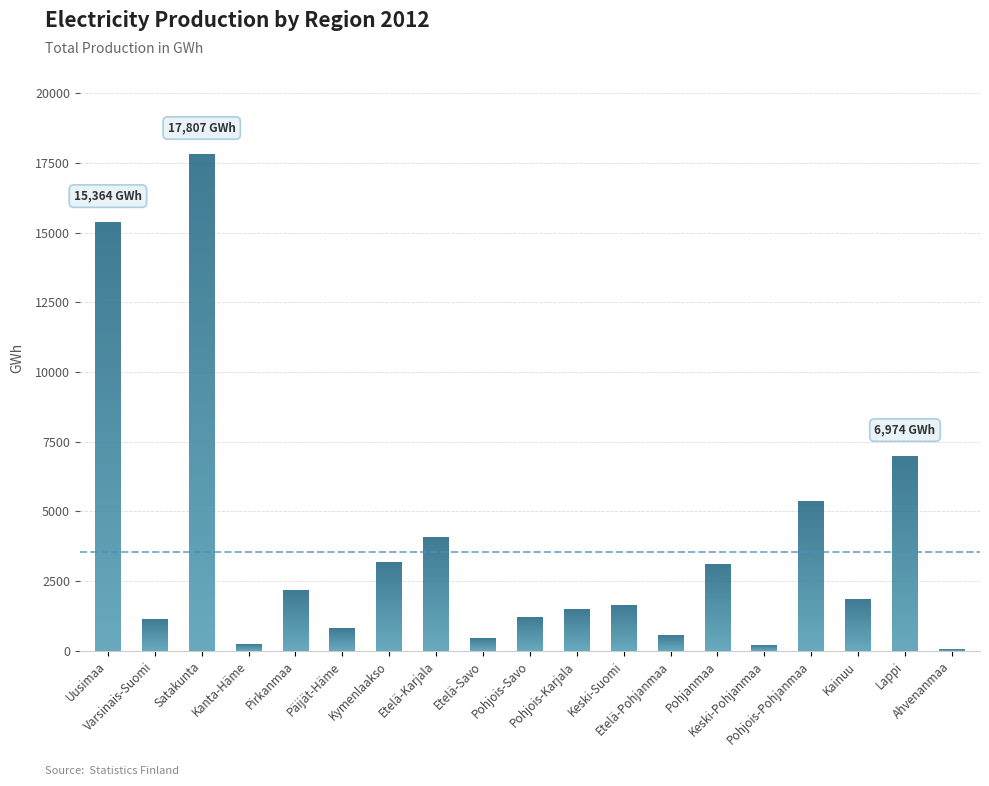

What is the maximum value shown in the chart?

17807